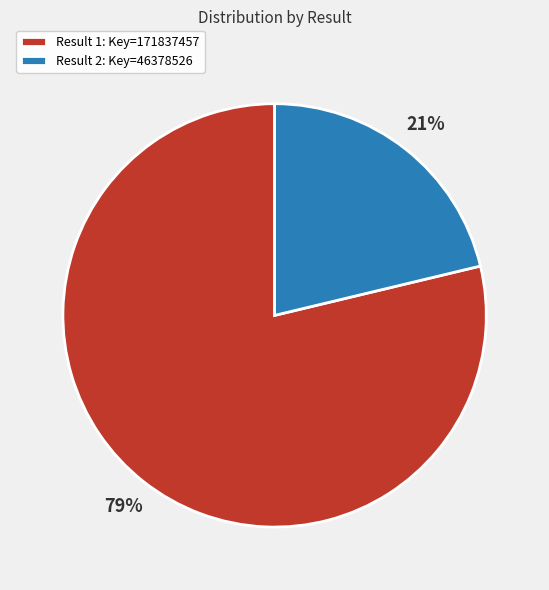

Which has a higher value, Result 2: Key=46378526 or Result 1: Key=171837457?

Result 1: Key=171837457